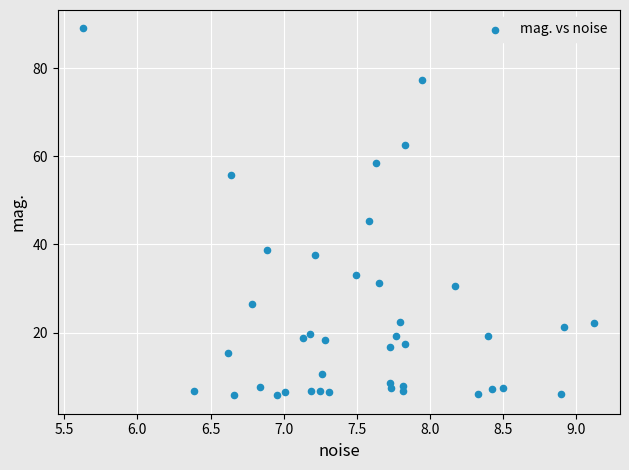

What is the range of Y values (max minus min)?

83.2